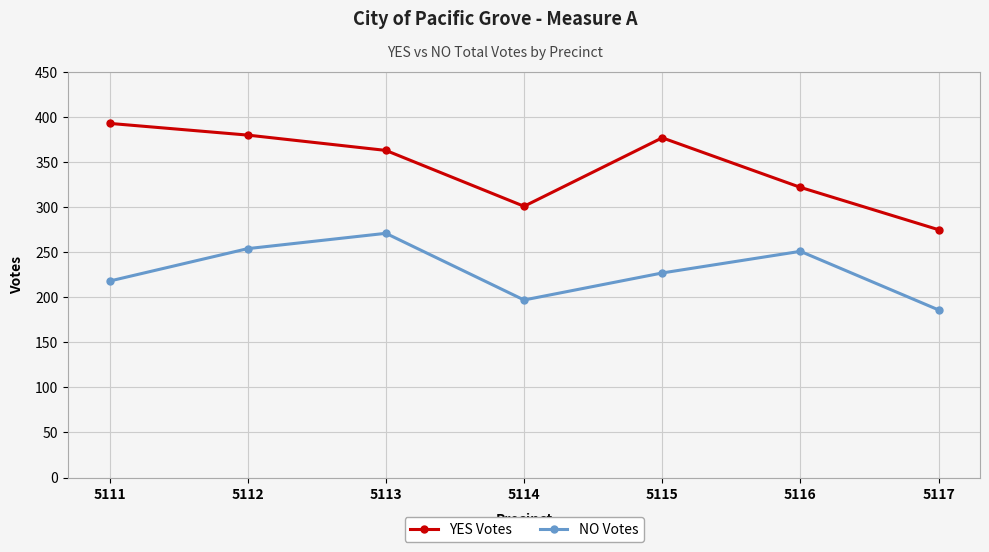

At which label does YES Votes reach its peak?

5111